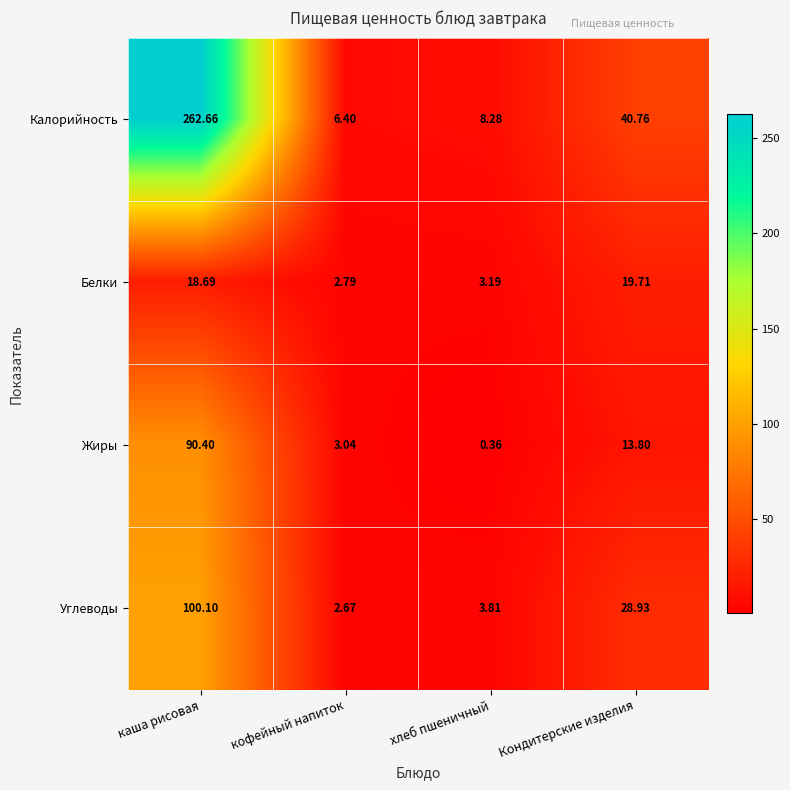

At which label is Углеводы closest to 51?

Кондитерские изделия